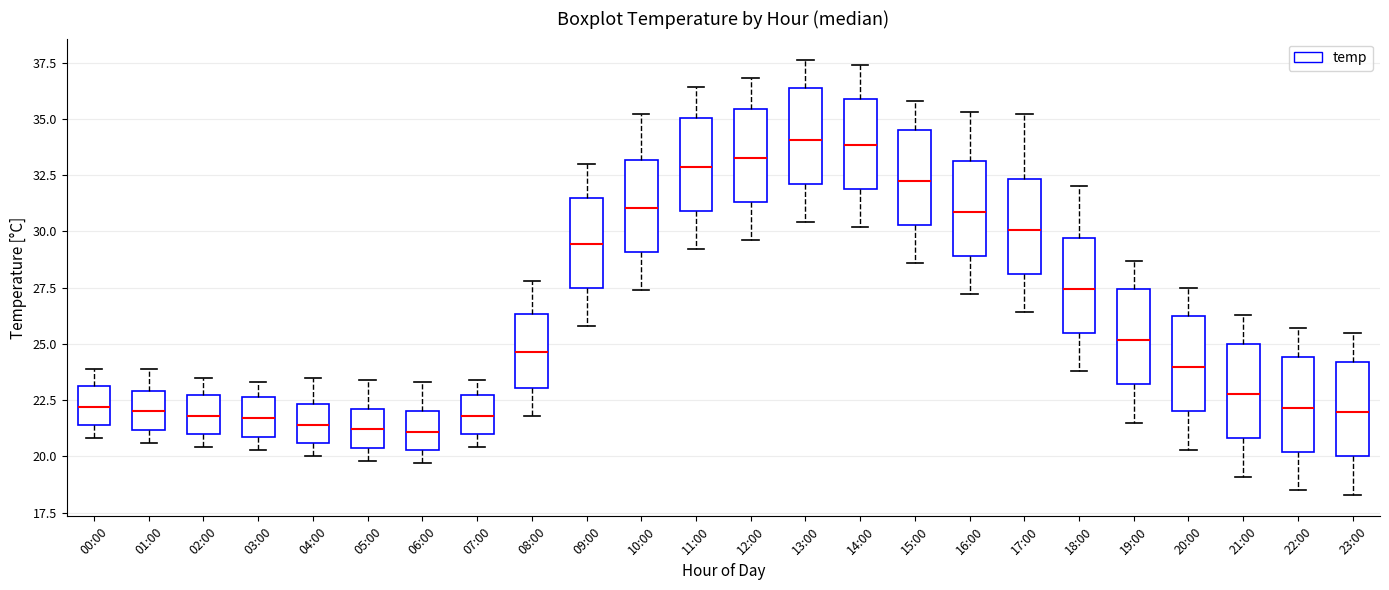

Reading left to right, transcribe this box plot: for each box, give where its median line is, the range the box spans, and where its two whiskers end, as read against the y-axis. The values are not printed on the chart, so give them approximately, as read against the axis.

00:00: median 22.0, box 21.5 to 23.0, whiskers 21.0 to 24.0
01:00: median 22.0, box 21.0 to 23.0, whiskers 20.5 to 24.0
02:00: median 22.0, box 21.0 to 22.5, whiskers 20.5 to 23.5
03:00: median 21.5, box 21.0 to 22.5, whiskers 20.5 to 23.5
04:00: median 21.5, box 20.5 to 22.5, whiskers 20.0 to 23.5
05:00: median 21.0, box 20.5 to 22.0, whiskers 20.0 to 23.5
06:00: median 21.0, box 20.5 to 22.0, whiskers 19.5 to 23.5
07:00: median 22.0, box 21.0 to 22.5, whiskers 20.5 to 23.5
08:00: median 24.5, box 23.0 to 26.5, whiskers 22.0 to 28.0
09:00: median 29.5, box 27.5 to 31.5, whiskers 26.0 to 33.0
10:00: median 31.0, box 29.0 to 33.0, whiskers 27.5 to 35.0
11:00: median 33.0, box 31.0 to 35.0, whiskers 29.0 to 36.5
12:00: median 33.5, box 31.5 to 35.5, whiskers 29.5 to 37.0
13:00: median 34.0, box 32.0 to 36.5, whiskers 30.5 to 37.5
14:00: median 34.0, box 32.0 to 36.0, whiskers 30.0 to 37.5
15:00: median 32.5, box 30.5 to 34.5, whiskers 28.5 to 36.0
16:00: median 31.0, box 29.0 to 33.0, whiskers 27.0 to 35.5
17:00: median 30.0, box 28.0 to 32.5, whiskers 26.5 to 35.0
18:00: median 27.5, box 25.5 to 29.5, whiskers 24.0 to 32.0
19:00: median 25.0, box 23.0 to 27.5, whiskers 21.5 to 28.5
20:00: median 24.0, box 22.0 to 26.0, whiskers 20.5 to 27.5
21:00: median 23.0, box 21.0 to 25.0, whiskers 19.0 to 26.5
22:00: median 22.0, box 20.0 to 24.5, whiskers 18.5 to 25.5
23:00: median 22.0, box 20.0 to 24.0, whiskers 18.5 to 25.5